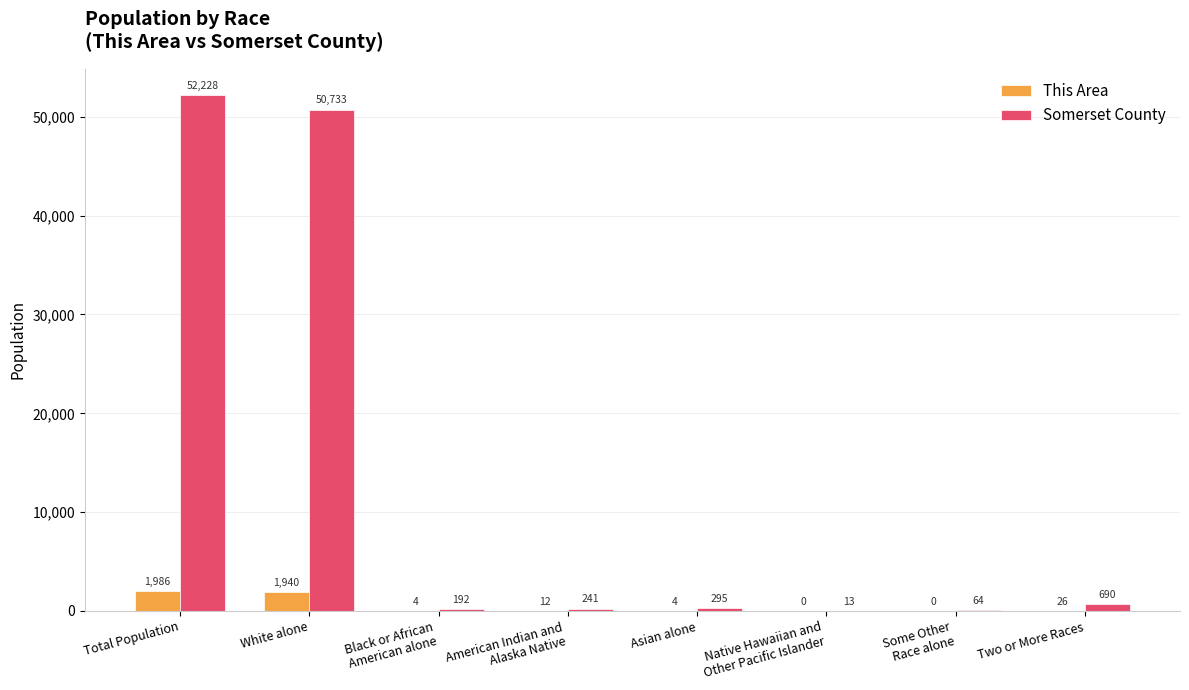

Are the bars grouped side by side (vs. stacked)?

Yes